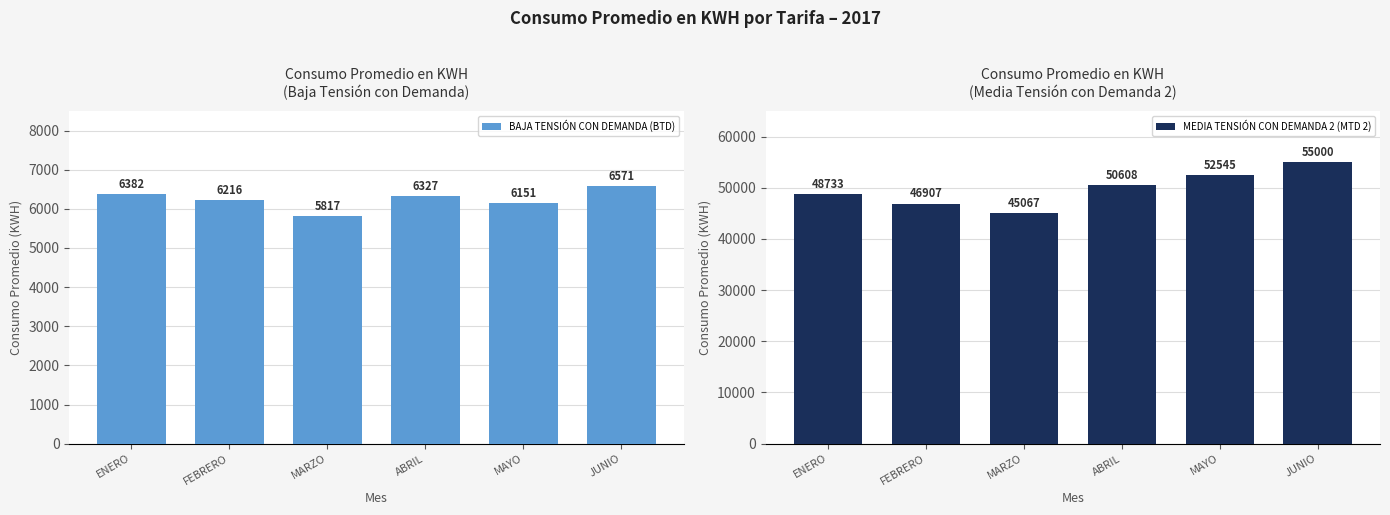

How many distinct data groups are displayed?

2